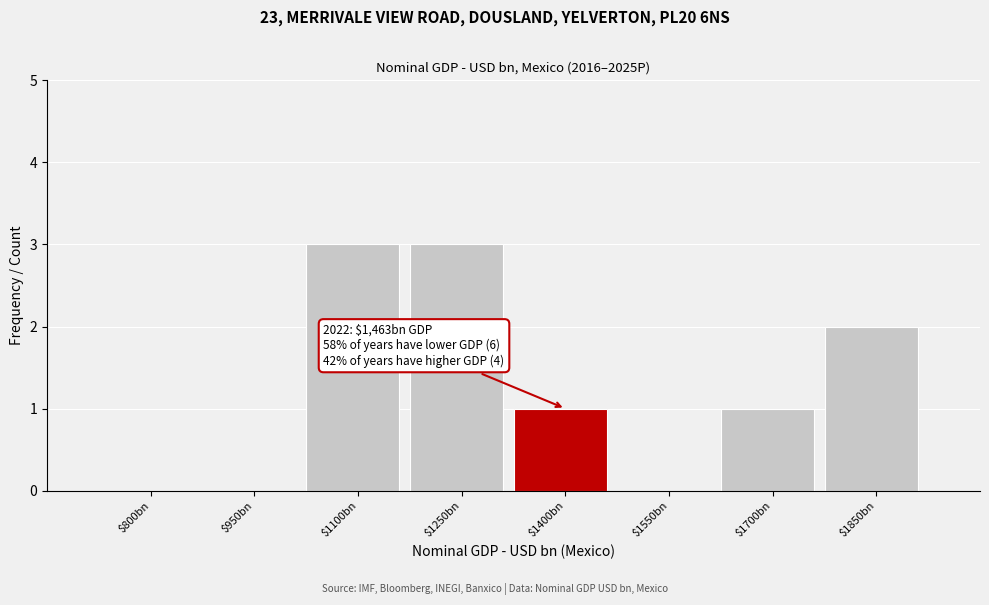

The value at $1400bn is 1. True or false?

True